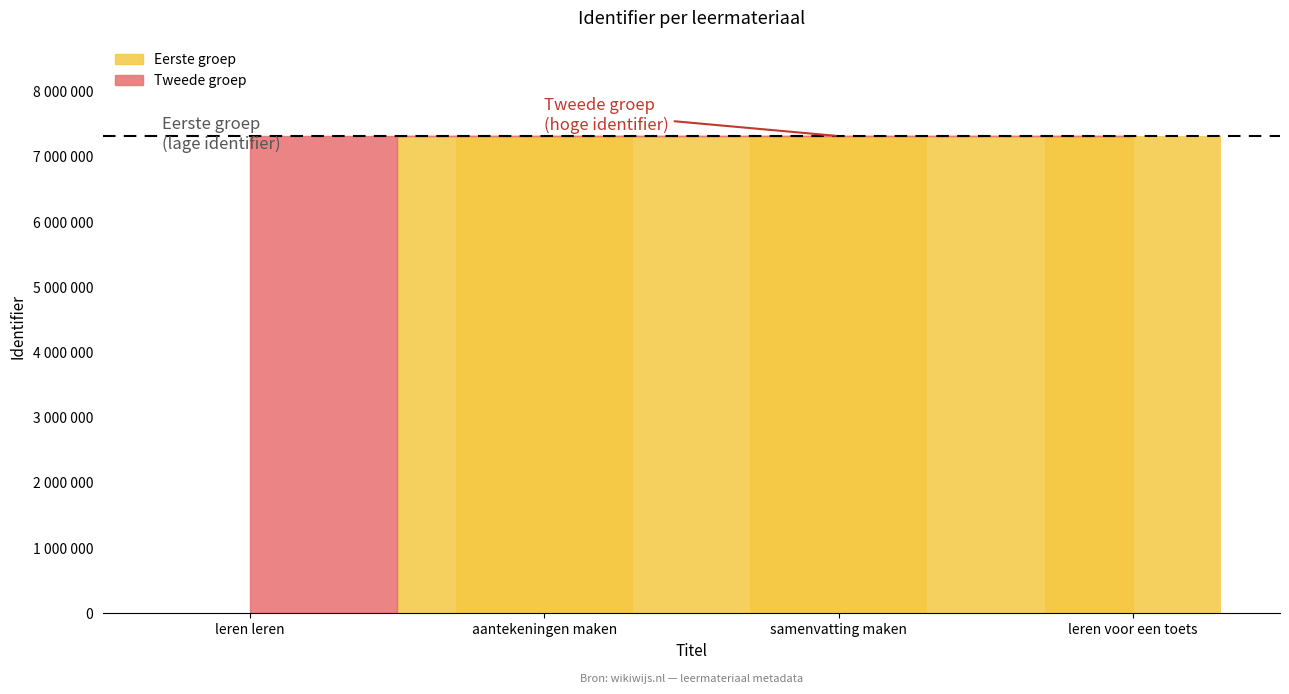

Reading right to left, extract all data points from this chart.

7318154	7318154	7318154	0